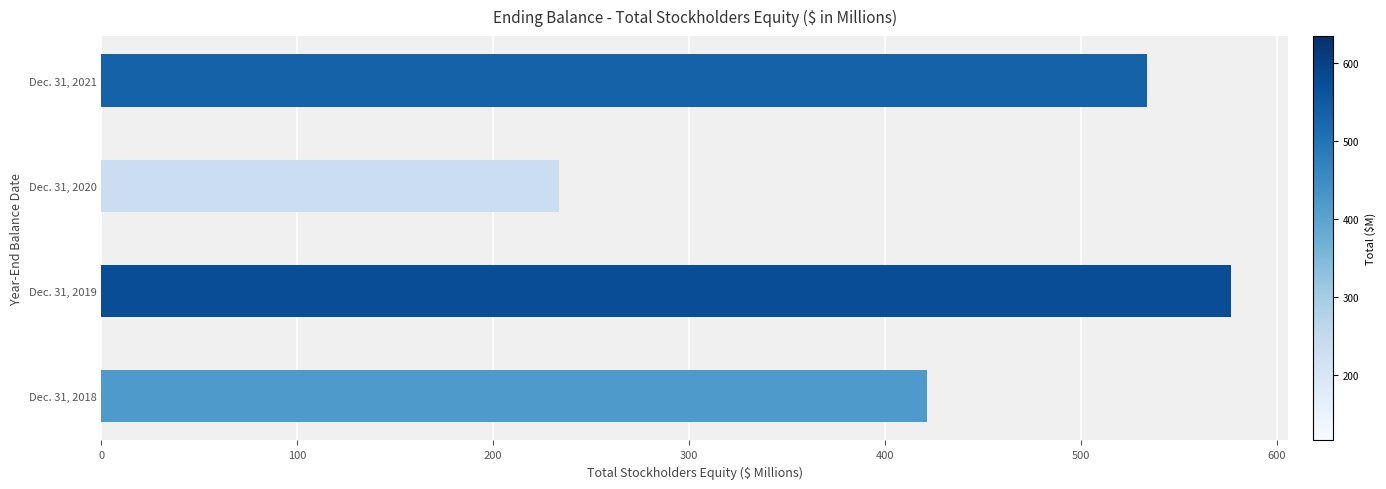

The value at Dec. 31, 2021 is 913.2. True or false?

False